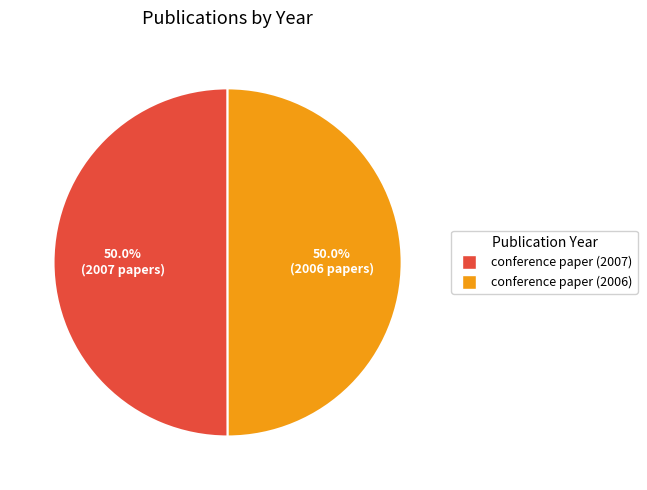

To the nearest percent, what percentage of the pie is conference paper (2007)?

50%